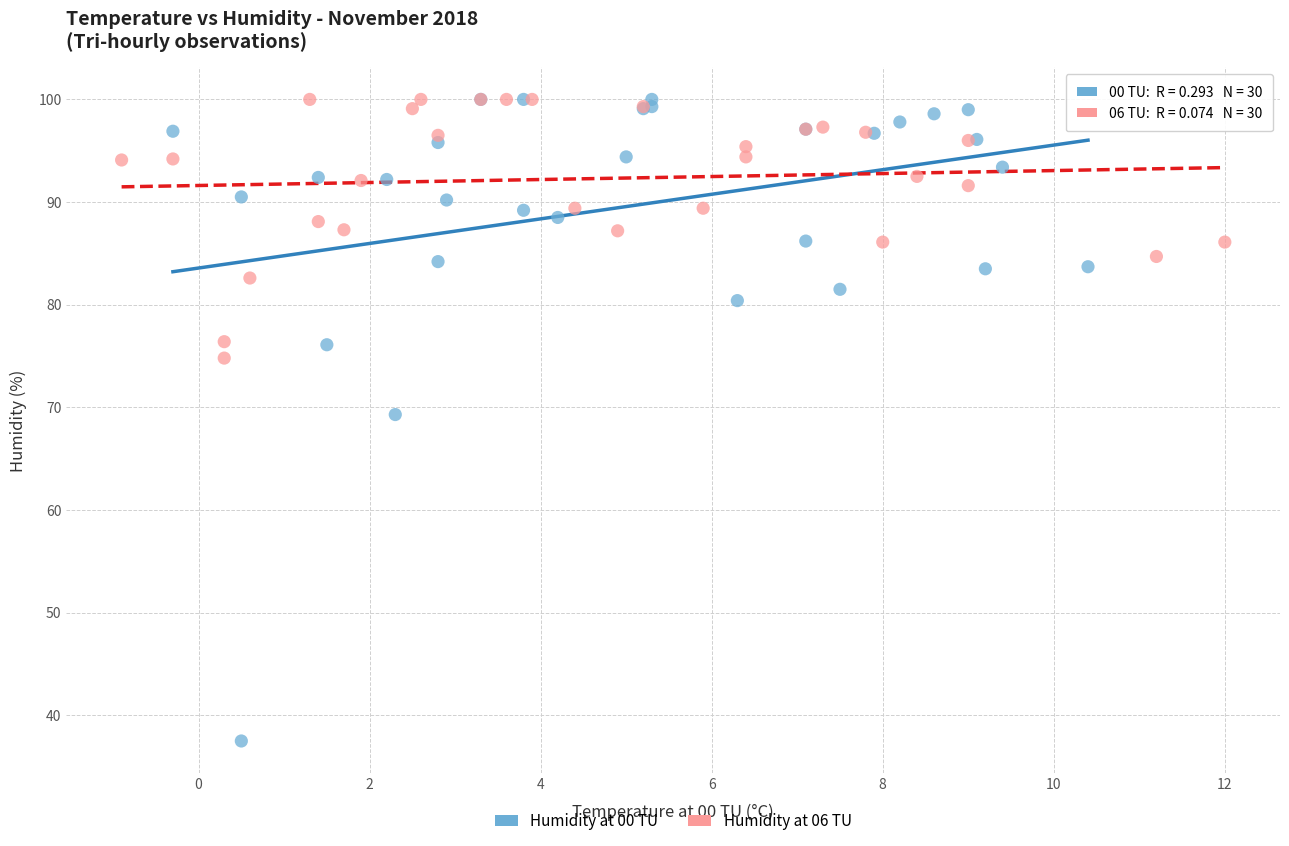

Which series contains the lowest Y value?

Humidity at 00 TU